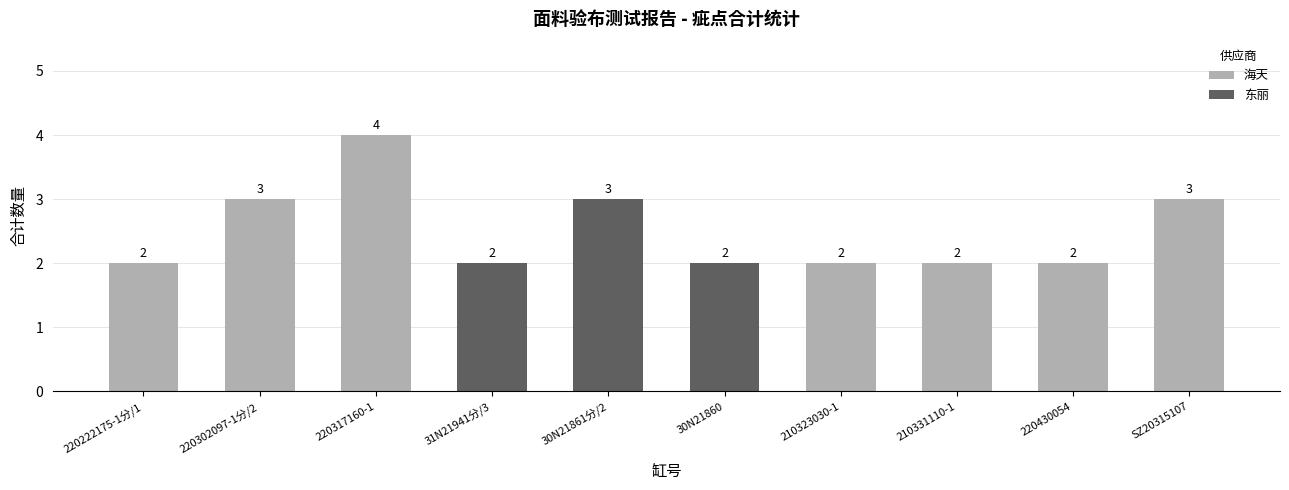

What position from the left is 210323030-1?

7